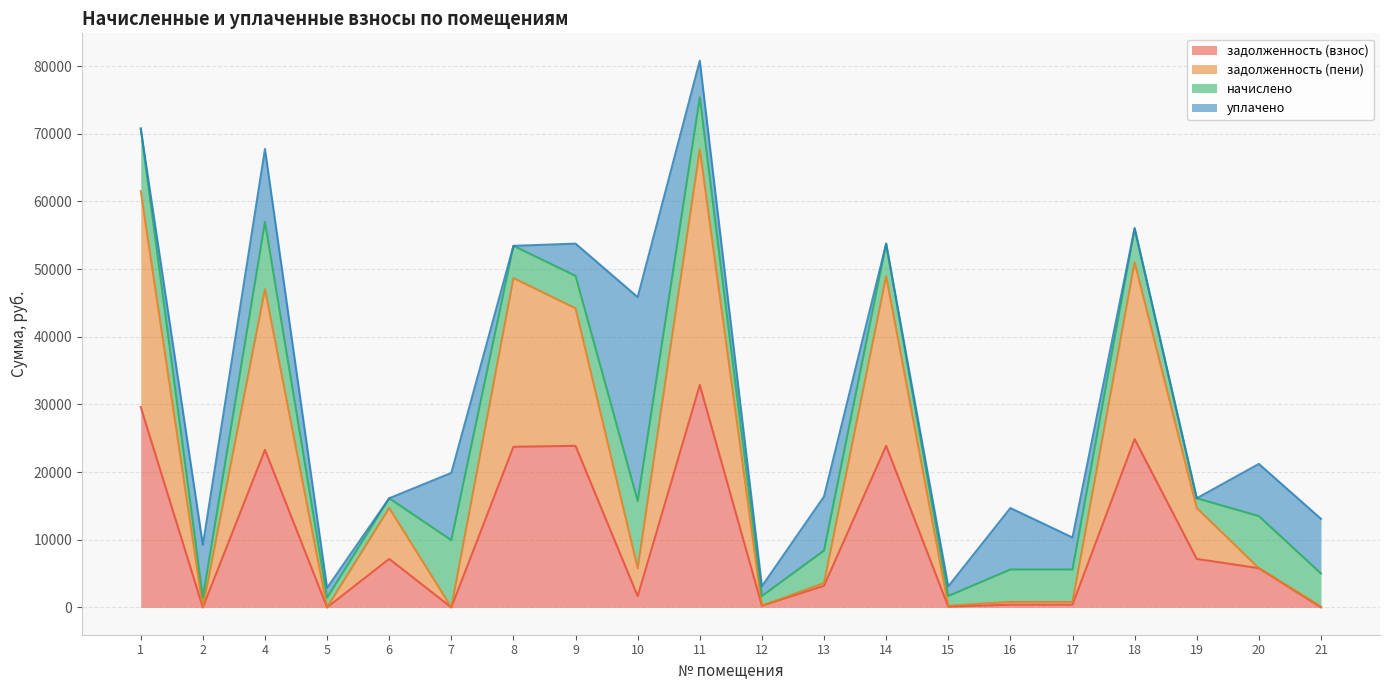

Is it true that задолженность (пени) equals 33735.1 at 14?

False